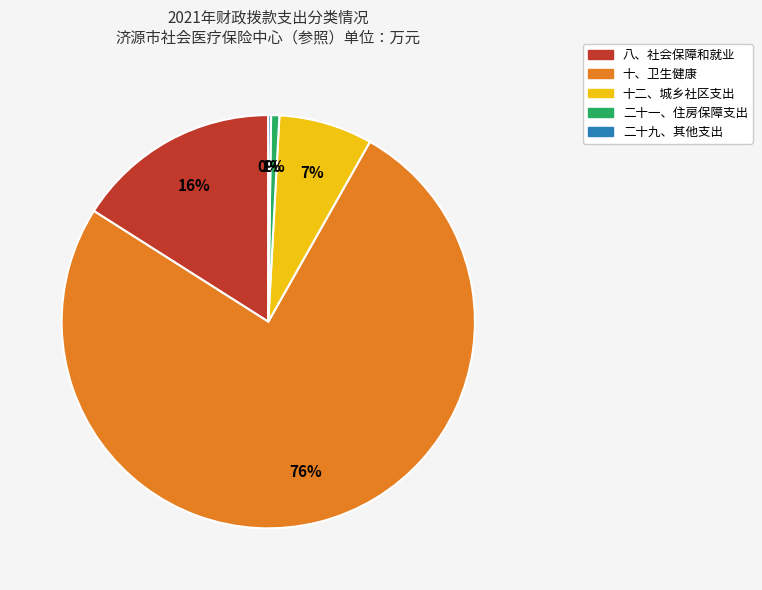

To the nearest percent, what percentage of the pie is 八、社会保障和就业?

16%